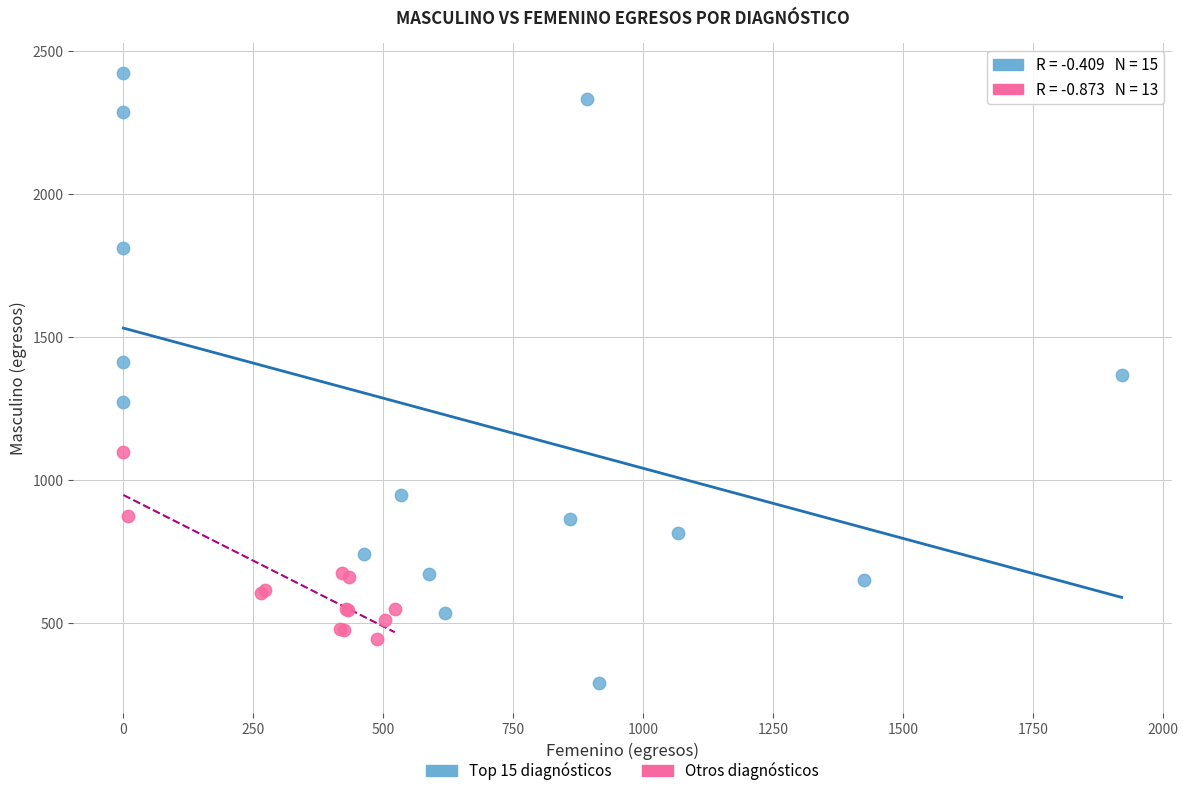

Which series contains the lowest Y value?

Top 15 diagnósticos